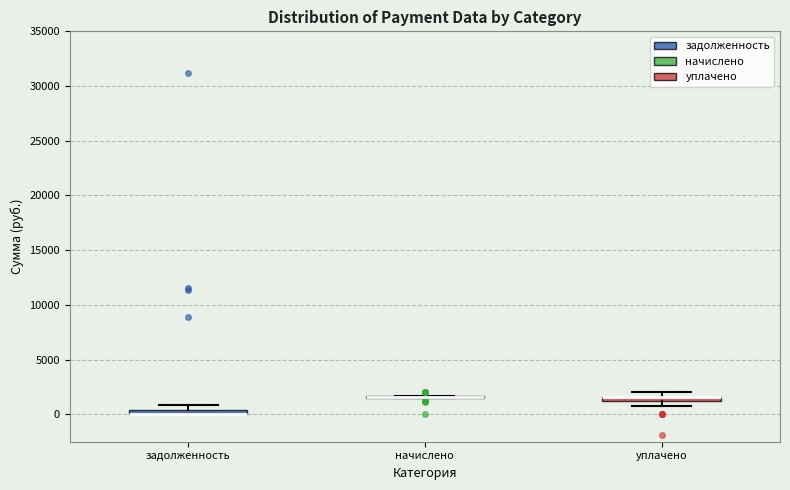

Where is the lower edge of the box for уплачено on the y-axis? The values are not printed on the chart, so give them approximately, as read against the axis.

1000